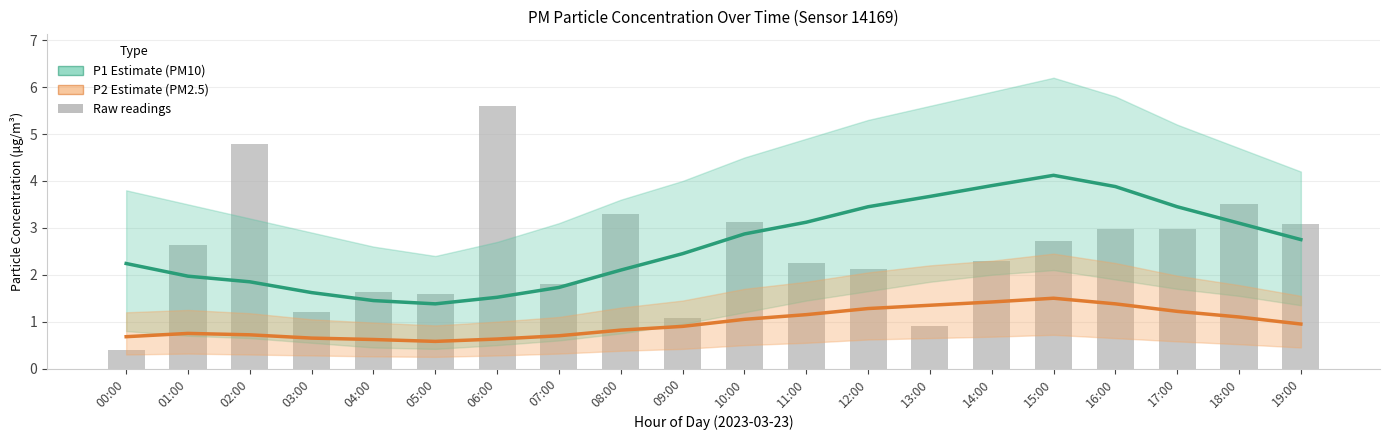

At which category is the sum across all series the highest?

15:00